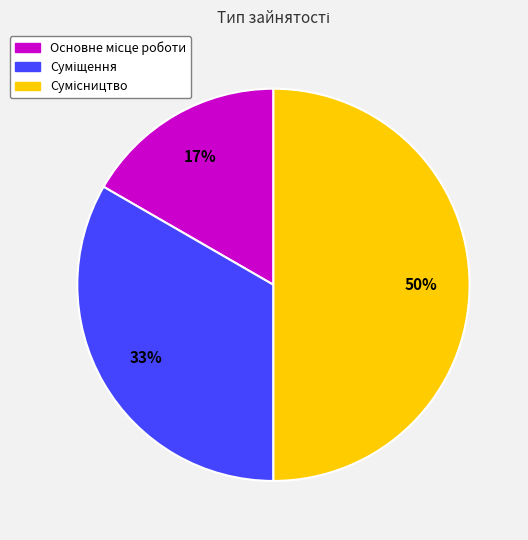

To the nearest percent, what is the average slice percentage?

33%